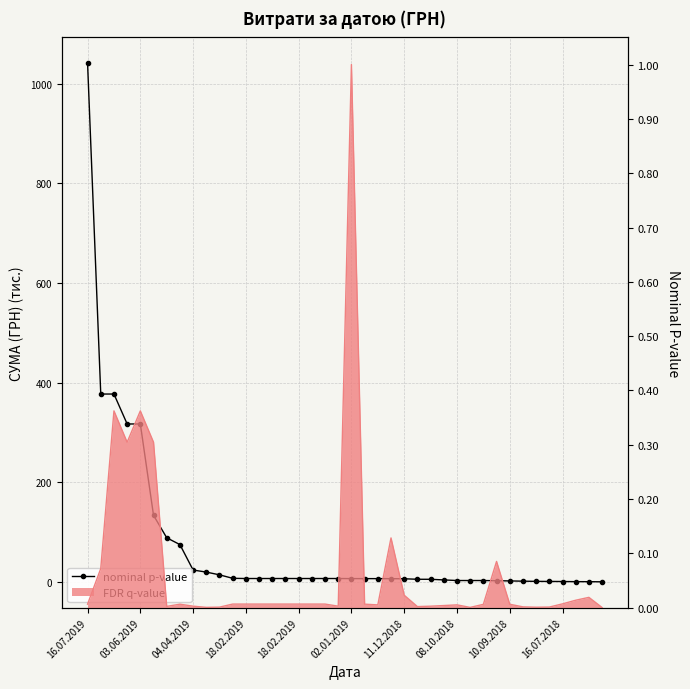

At which label is the value closest to 520?

03.06.2019